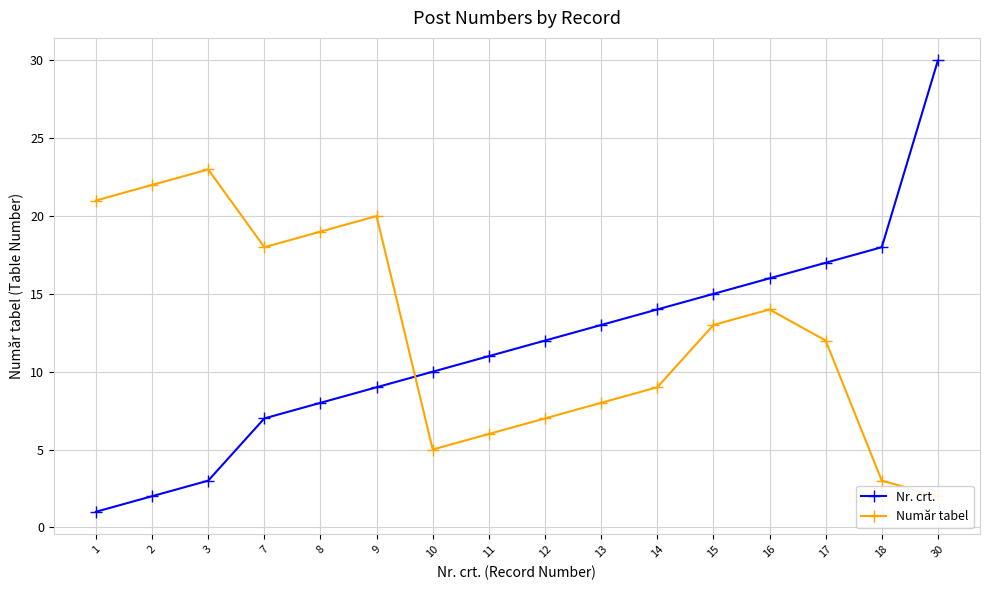

True or false: Nr. crt. has more than 1 points higher than both neighbors.

False